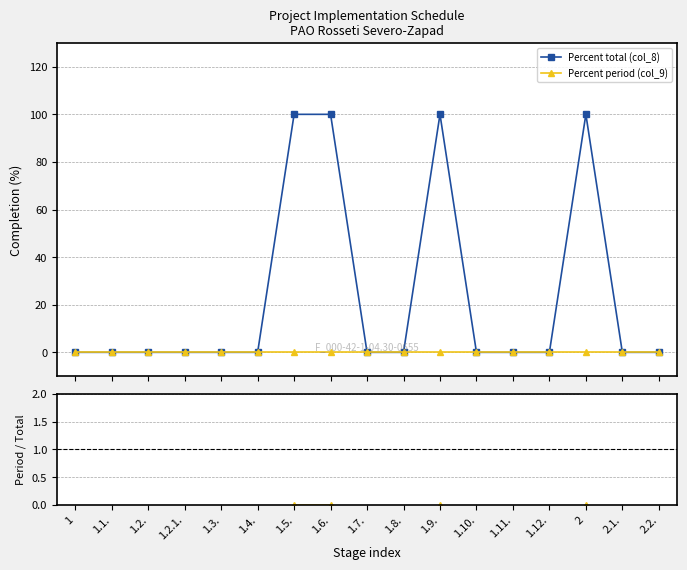

Which has a higher value, 1.11. or 1.8.?

1.11.